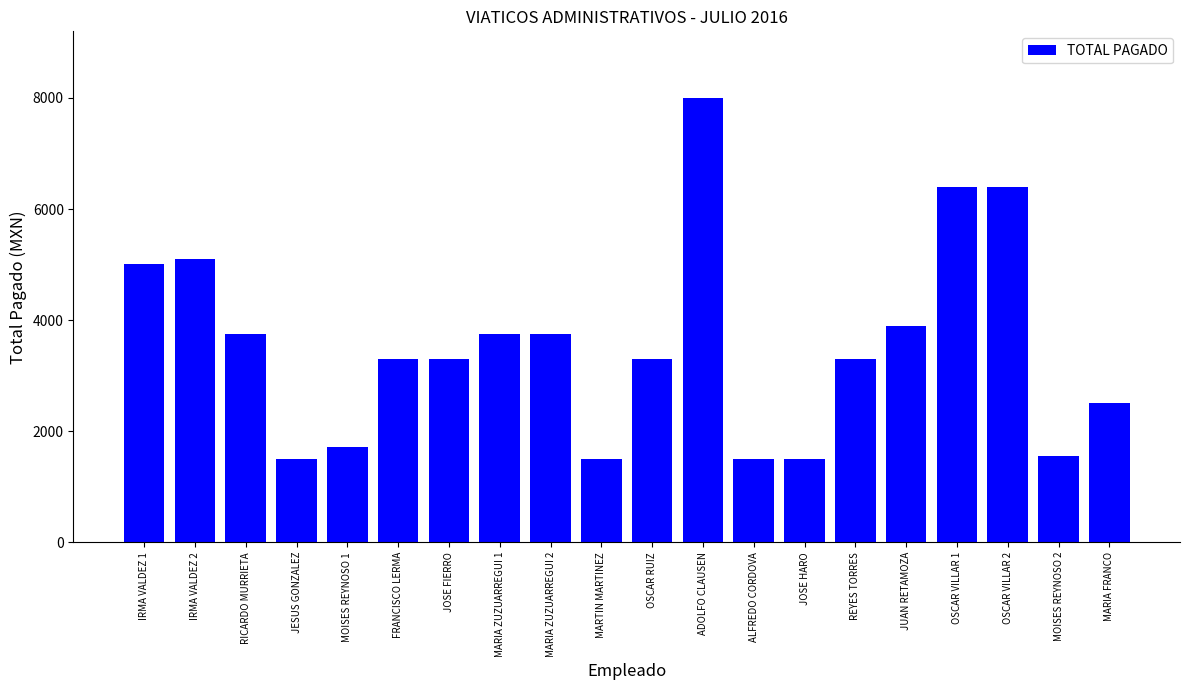

What is the change in value from MARIA ZUZUARREGUI 1 to ADOLFO CLAUSEN?

+4250.0